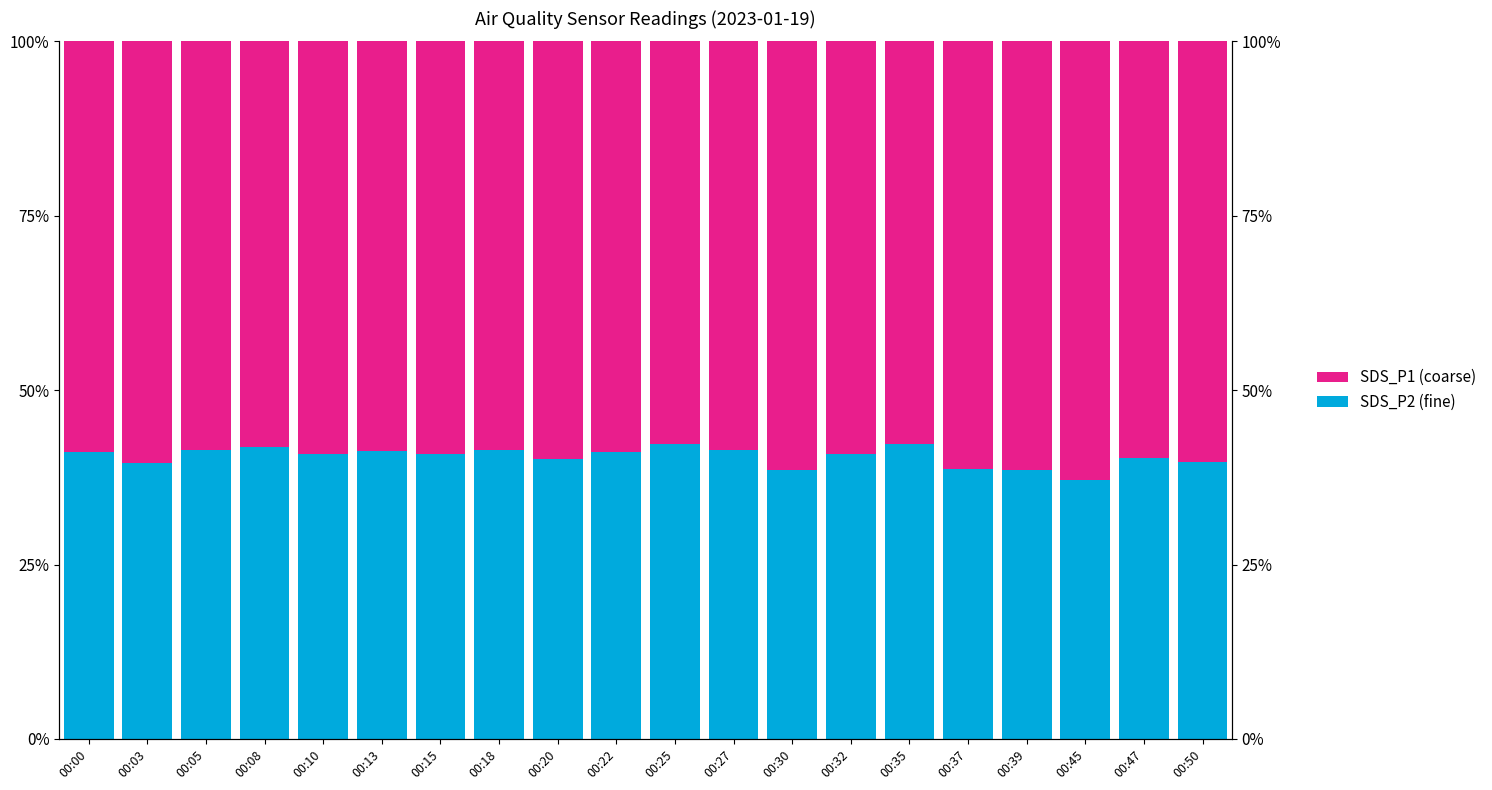

What is the value of the SDS_P2 (fine) bar at the 5th from the left?

0.4